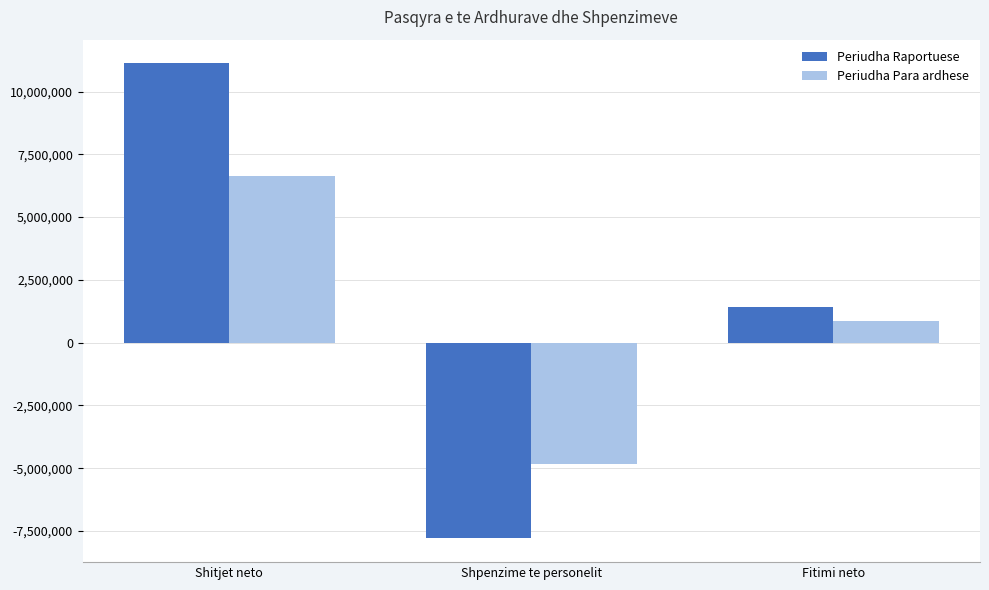

Between Shitjet neto and Fitimi neto, which series saw the biggest shift?

Periudha Raportuese